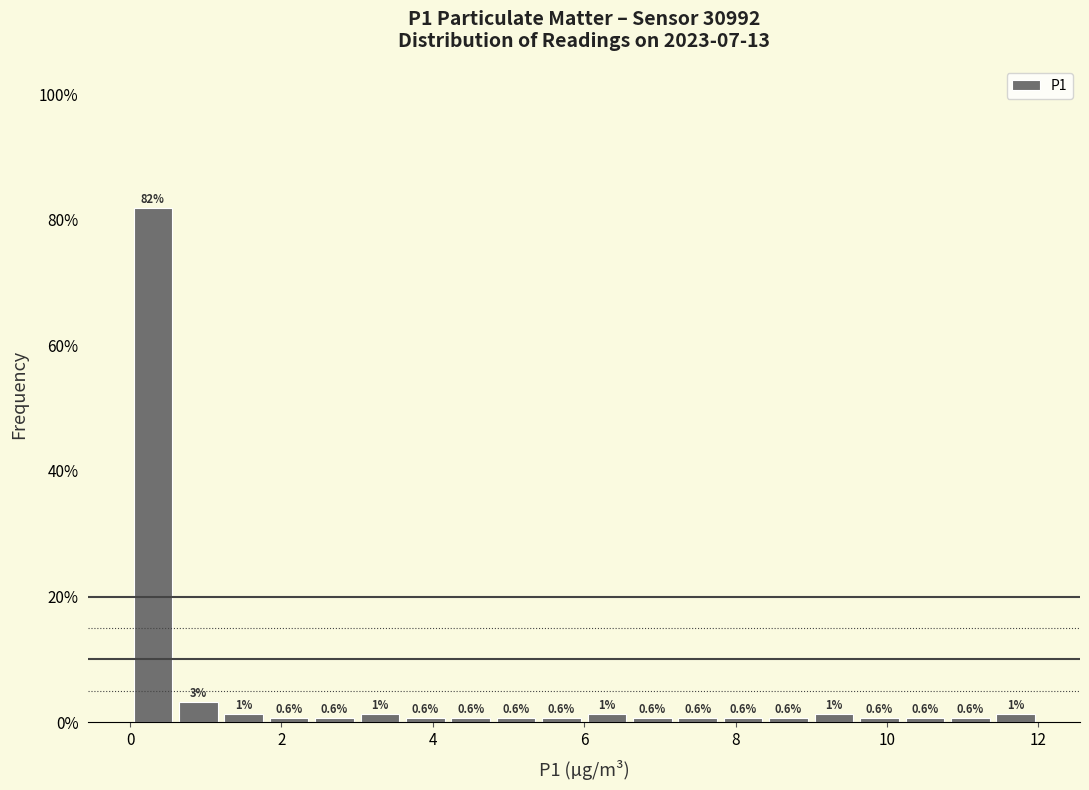

Around what value on the x-axis is the tallest bar? Give the approximate position of its centre, as read against the axis.

0.4